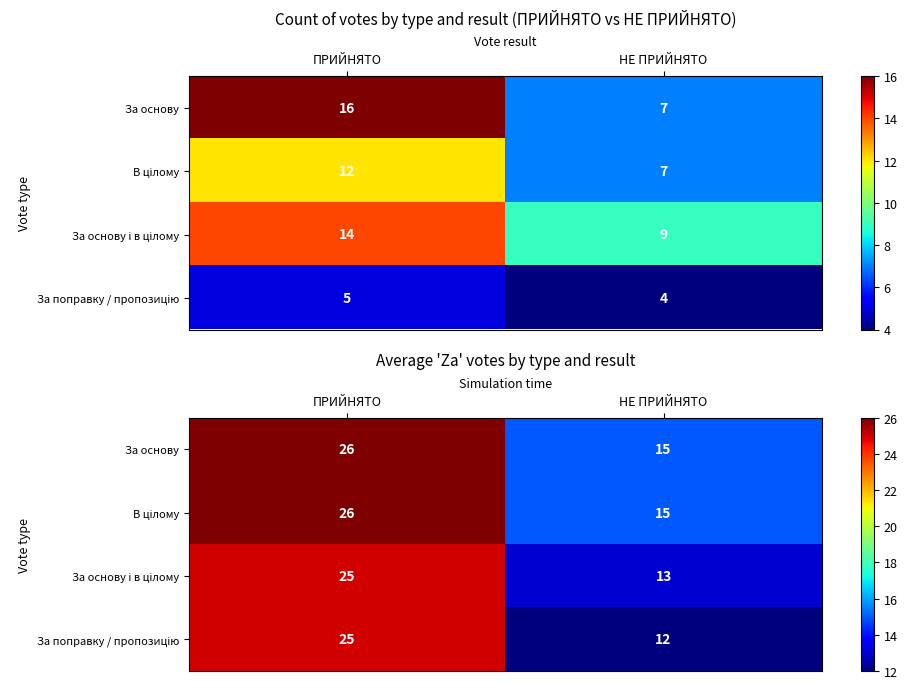

Is it true that За поправку / пропозицію equals 25 at ПРИЙНЯТО?

True